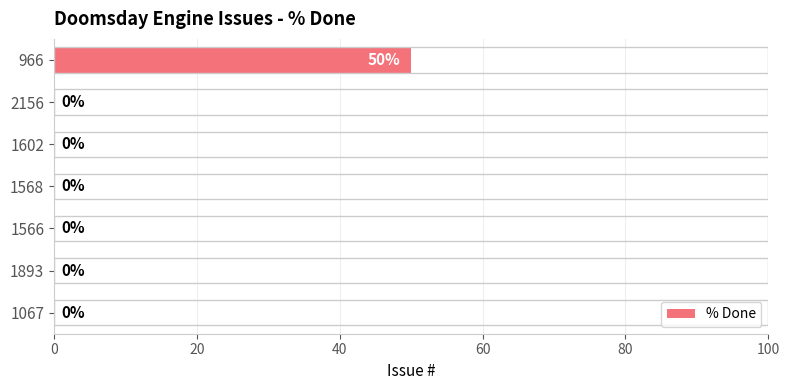

The value at 1568 is -33. True or false?

False